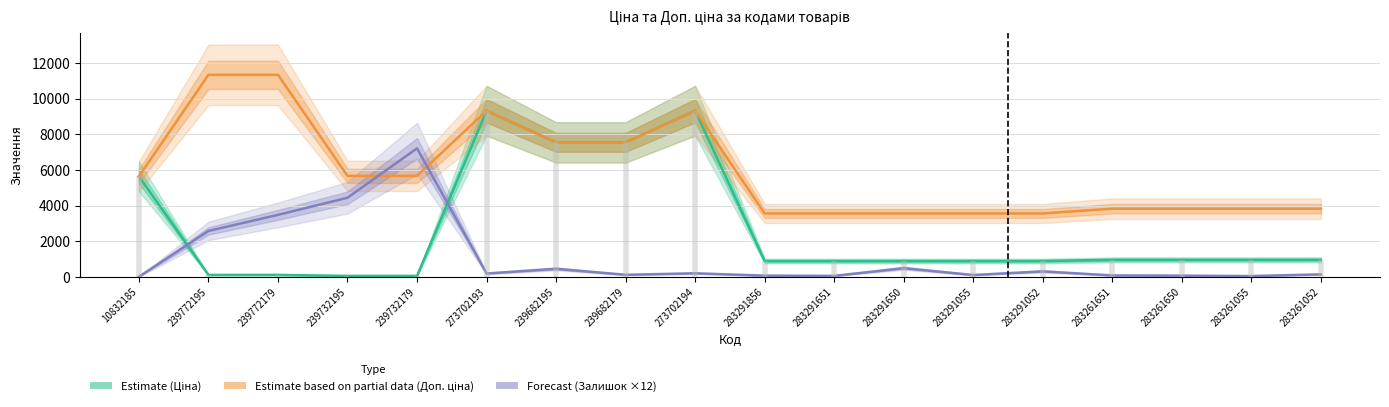

How many data points in Estimate (Ціна) are above 957?

9